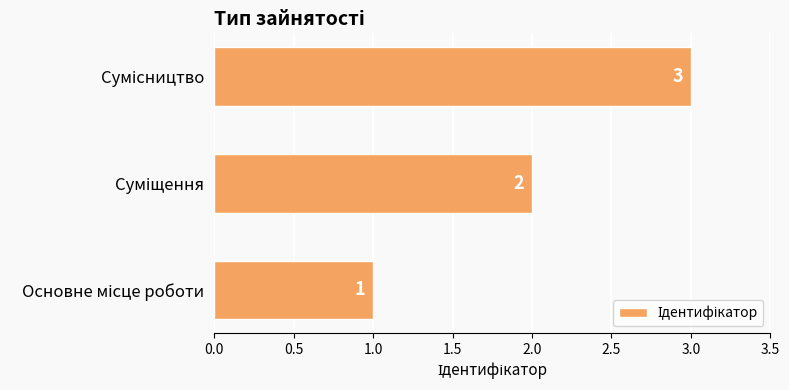

How many values are between 1 and 3?

3